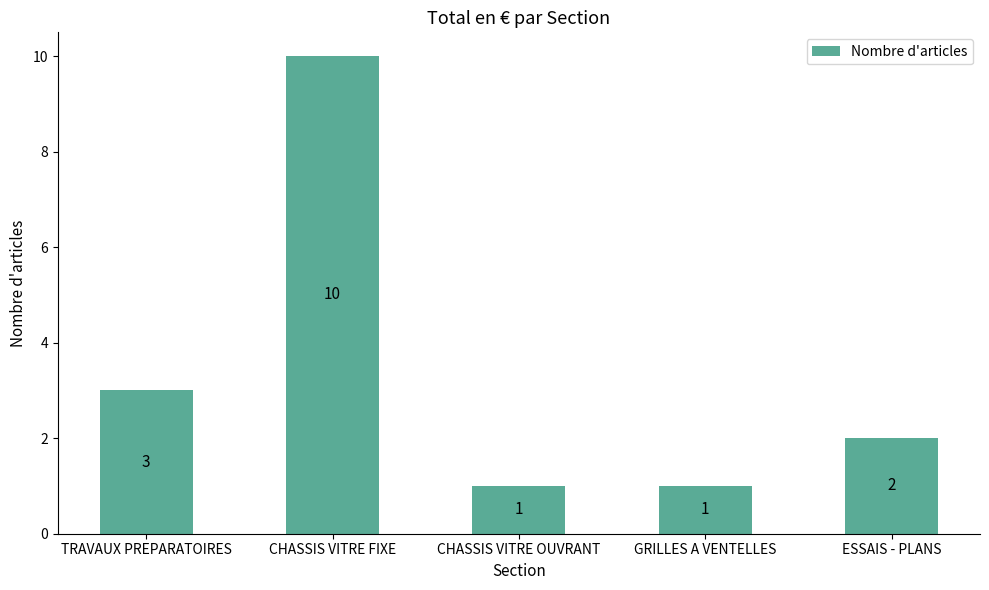

What is the approximate value at CHASSIS VITRE OUVRANT?

1